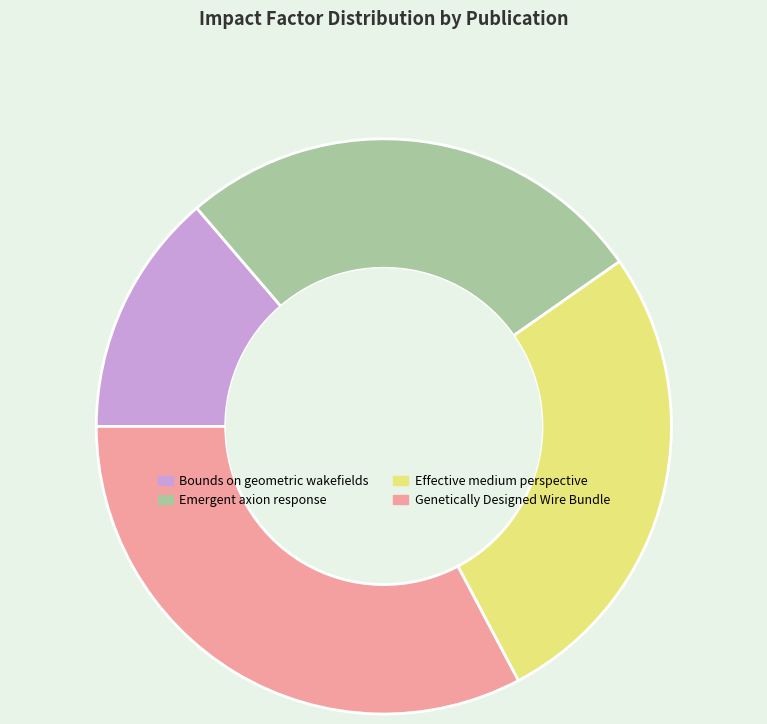

Which has a higher value, Genetically Designed Wire Bundle or Effective medium perspective?

Genetically Designed Wire Bundle